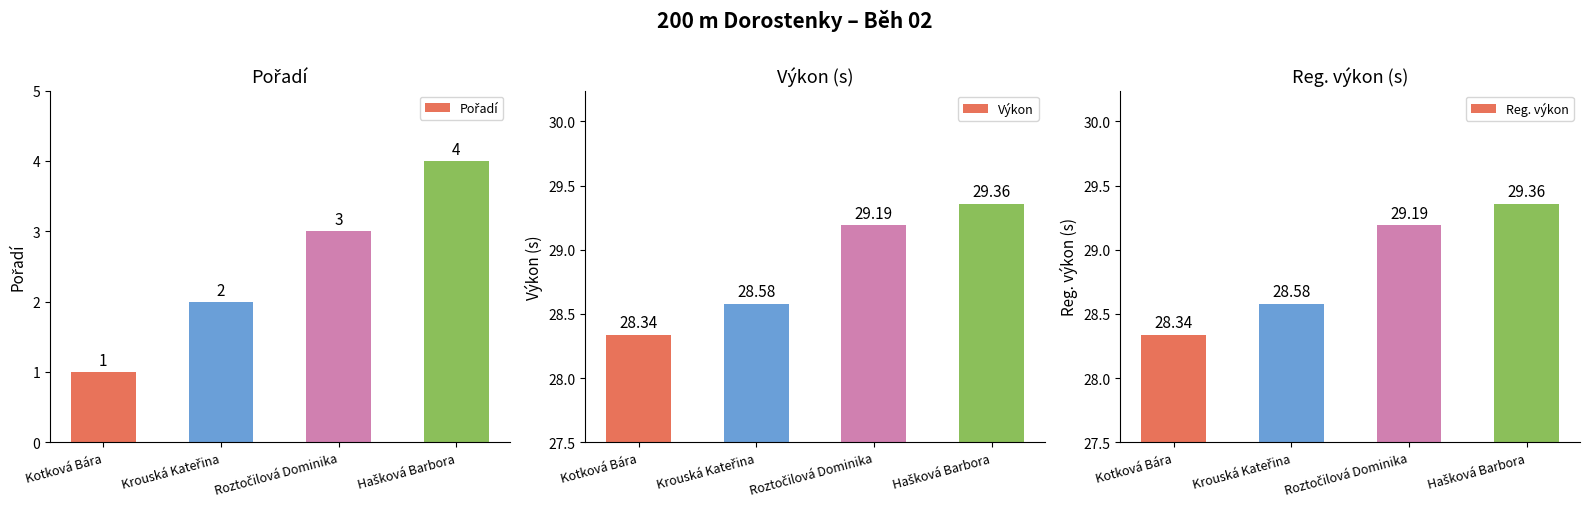

Reading left to right, transcribe all the data shown in this chart.

Pořadí: 1.0	2.0	3.0	4.0
Výkon: 28.3	28.6	29.2	29.4
Reg. výkon: 28.3	28.6	29.2	29.4